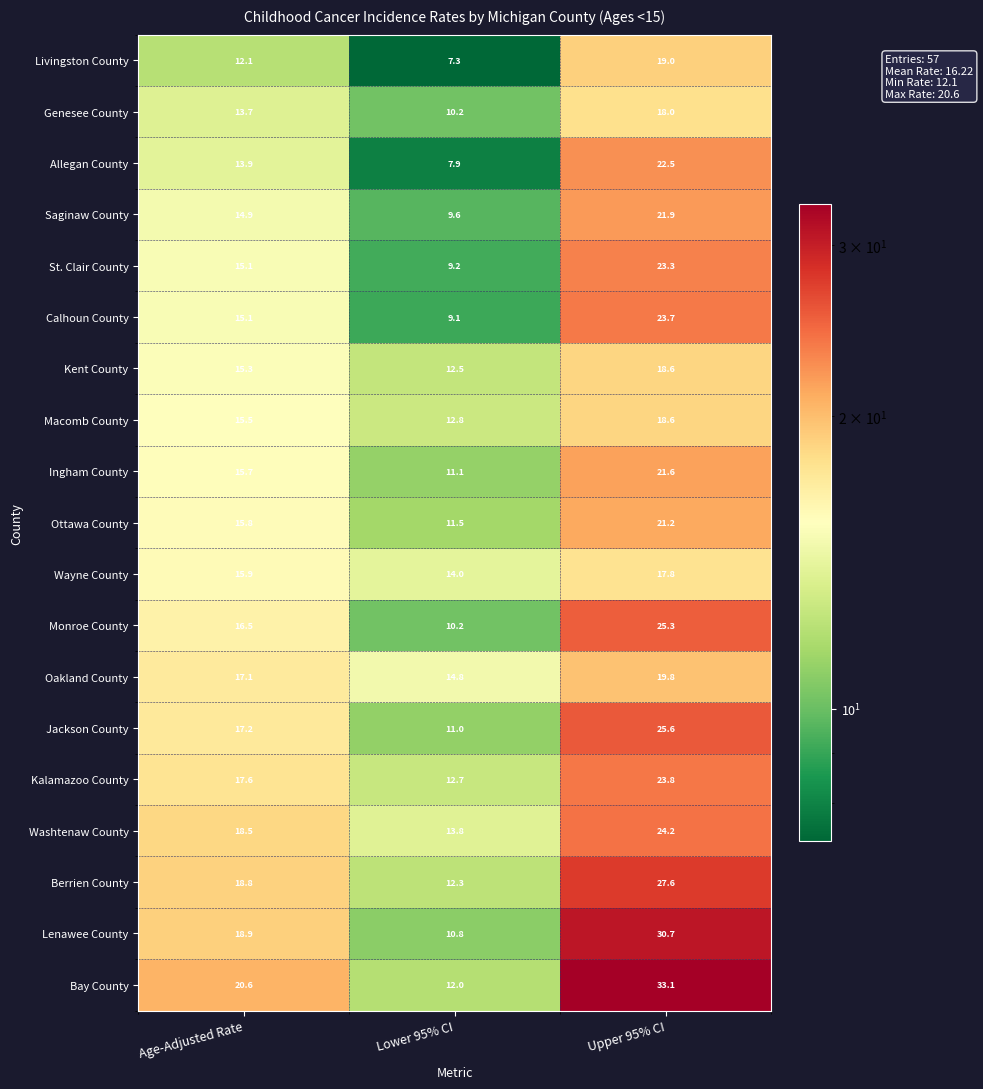

What value does the Saginaw County series have at Upper 95% CI?

21.9